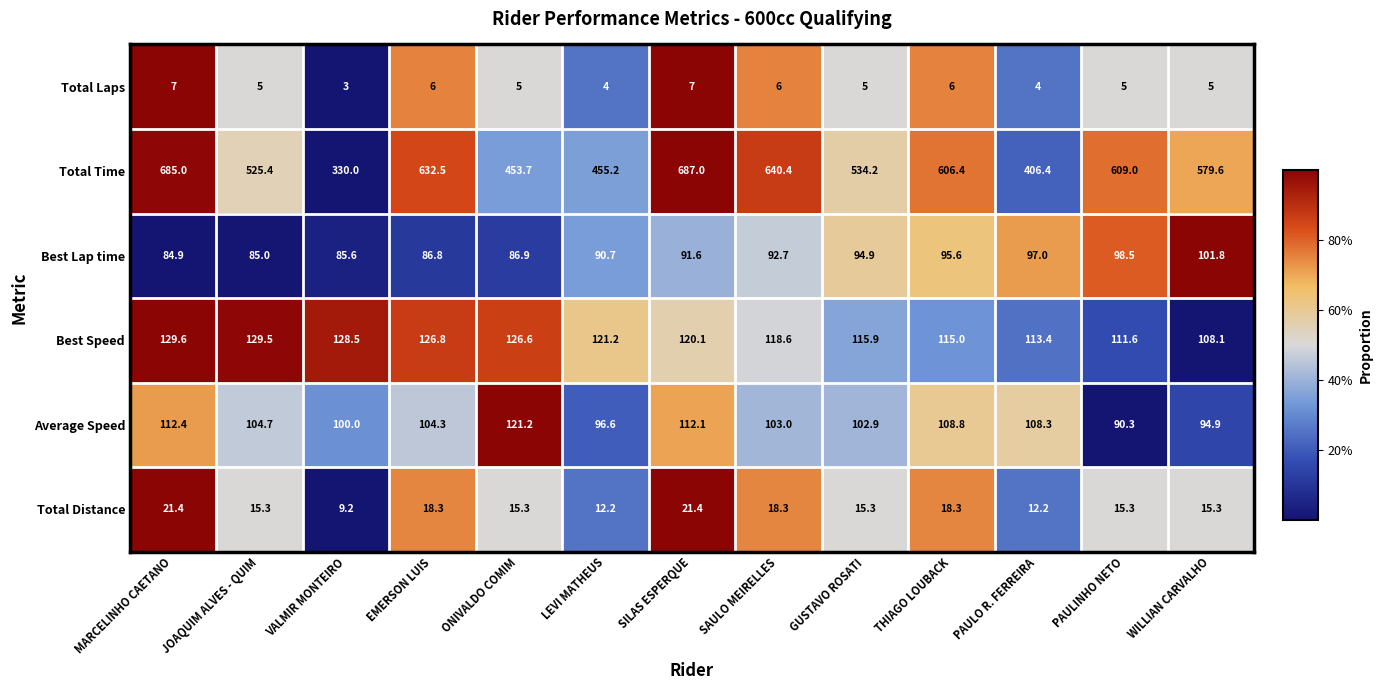

Which series changed the most between LEVI MATHEUS and PAULO R. FERREIRA?

Total Time